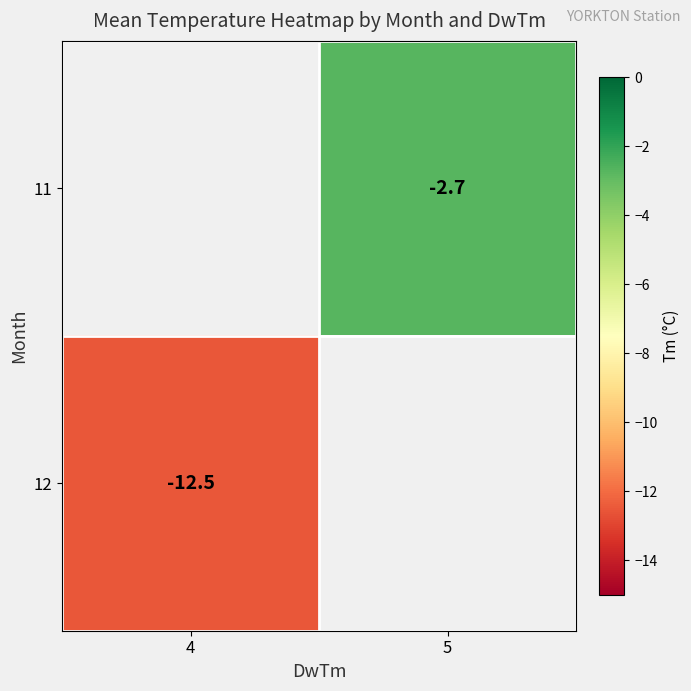

The 12 series shows -12.5 at 4. True or false?

True